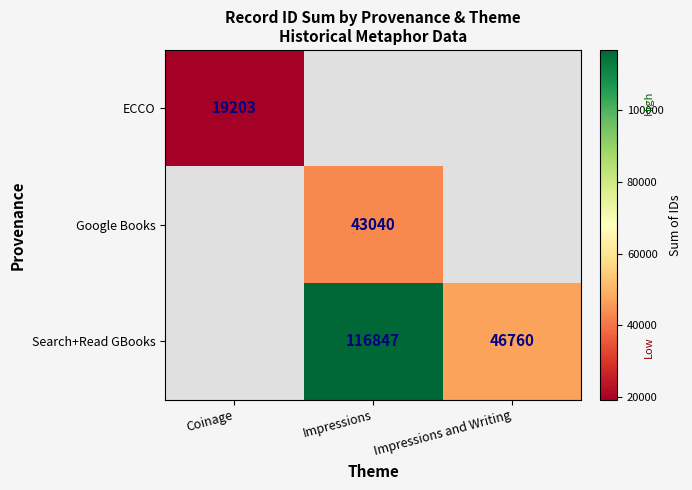

The Search+Read GBooks series shows 72808 at Impressions and Writing. True or false?

False